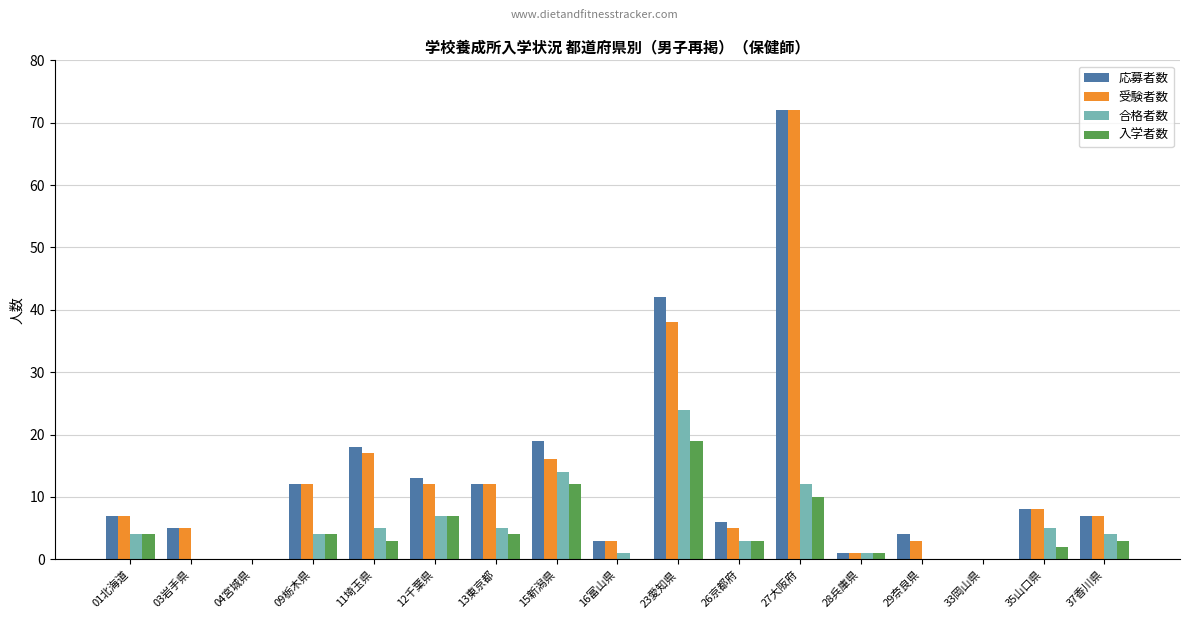

What are all the series names shown in the legend?

応募者数, 受験者数, 合格者数, 入学者数